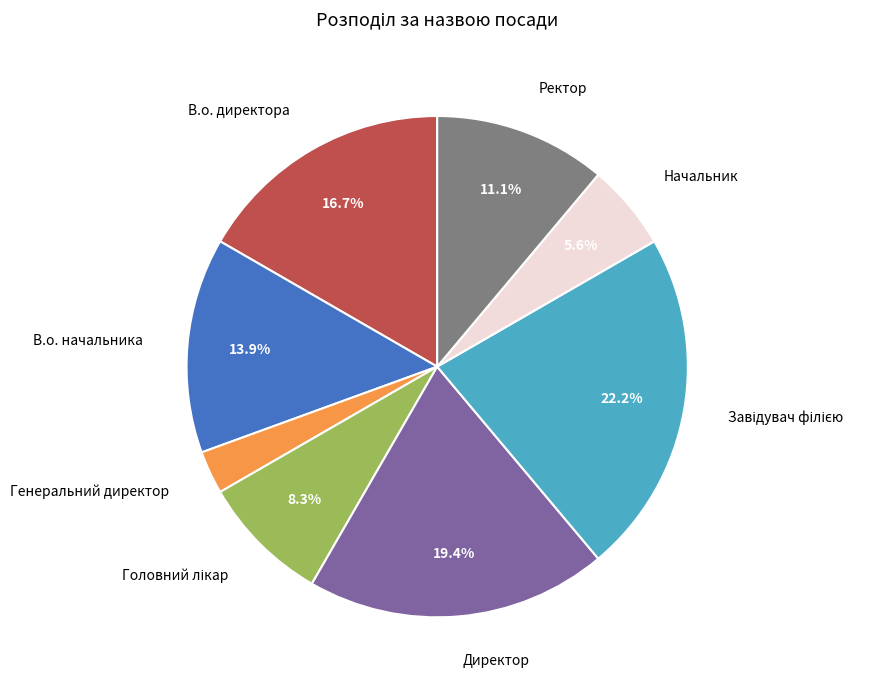

To the nearest percent, what percentage of the pie is Директор?

19%